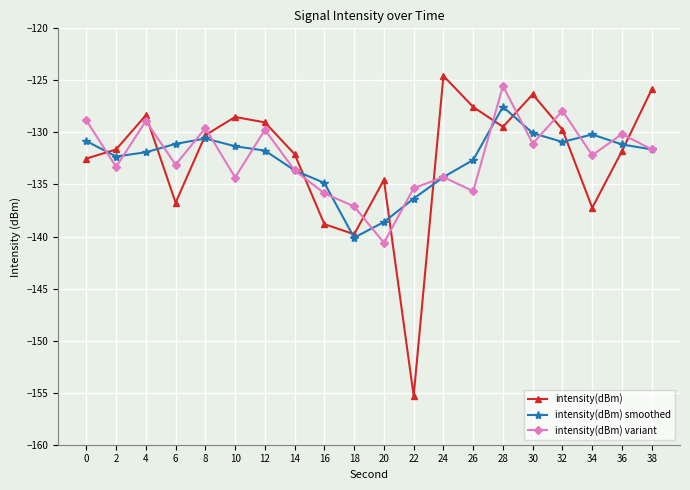

True or false: intensity(dBm) smoothed and intensity(dBm) intersect in this chart.

True